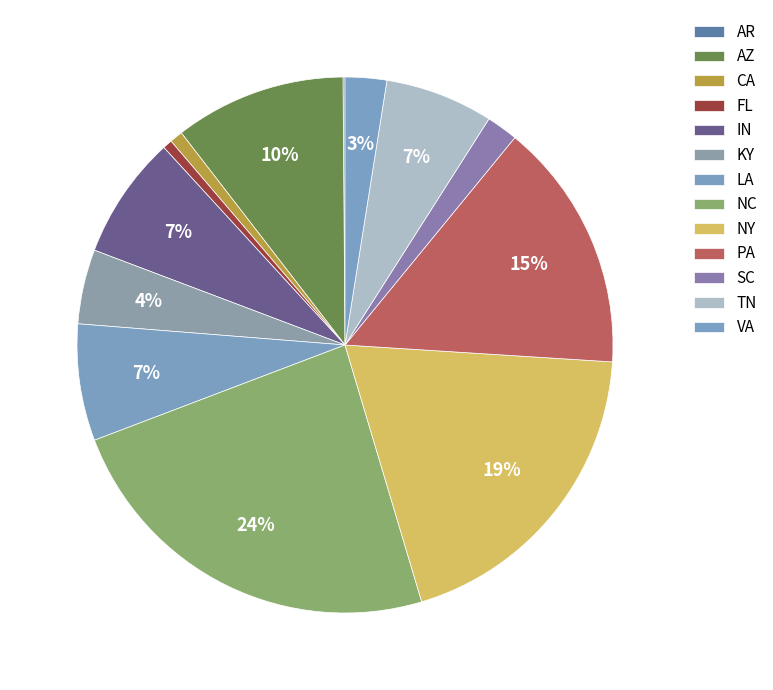

Count the number of slices in the pie.

13